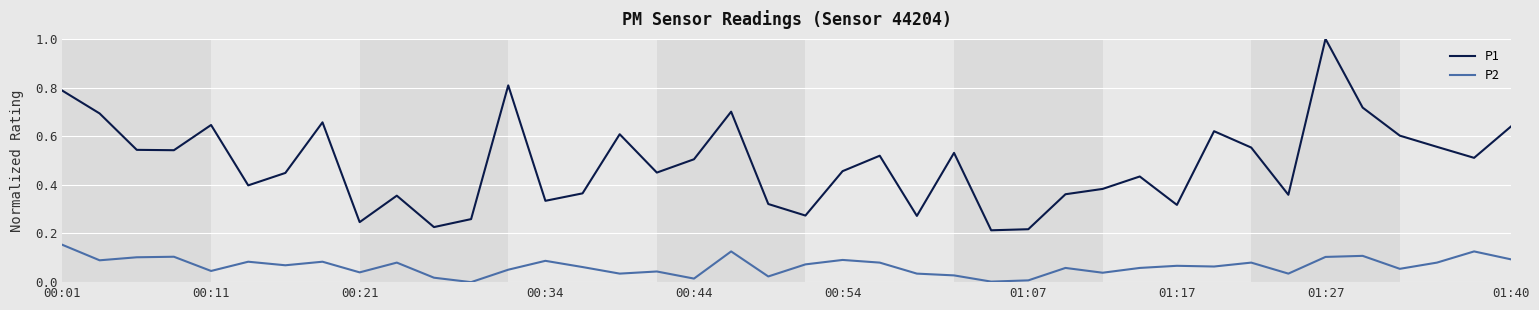

What is the highest value of the P1 series?

1.0